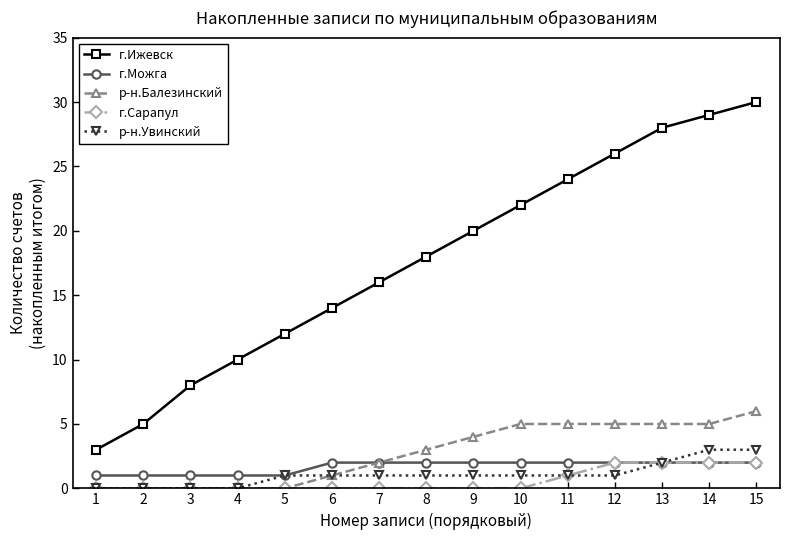

At how many categories does at least one series exceed 1?

15